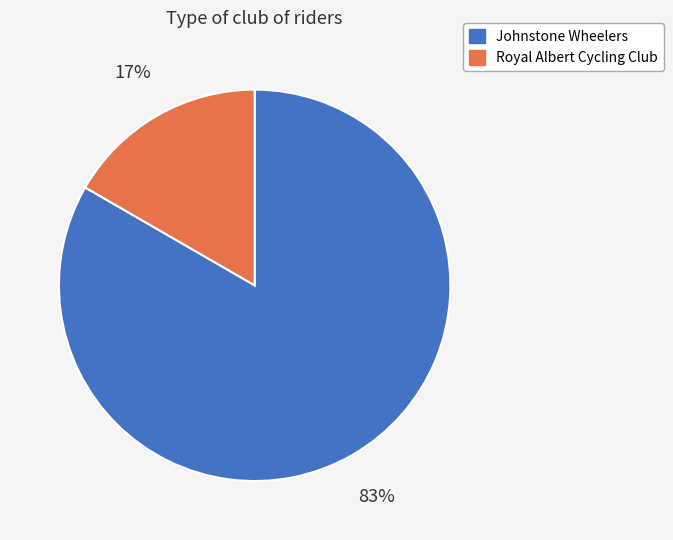

Do Johnstone Wheelers and Royal Albert Cycling Club together represent more than half of the pie?

Yes